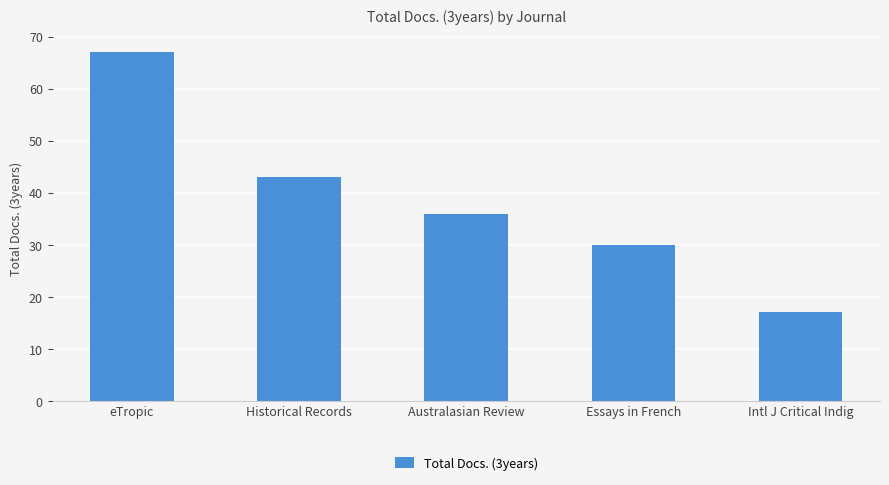

Approximately how many times larger is the value at Intl J Critical Indig compared to Historical Records?

0.4